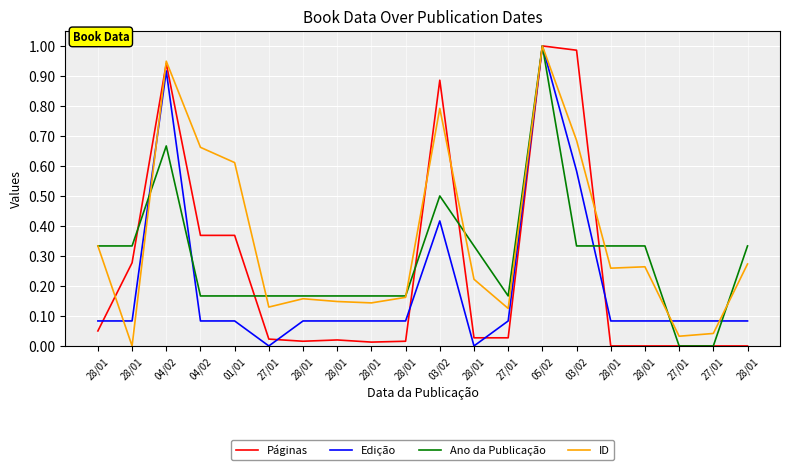

How many intersections are there between ID and Páginas?

5